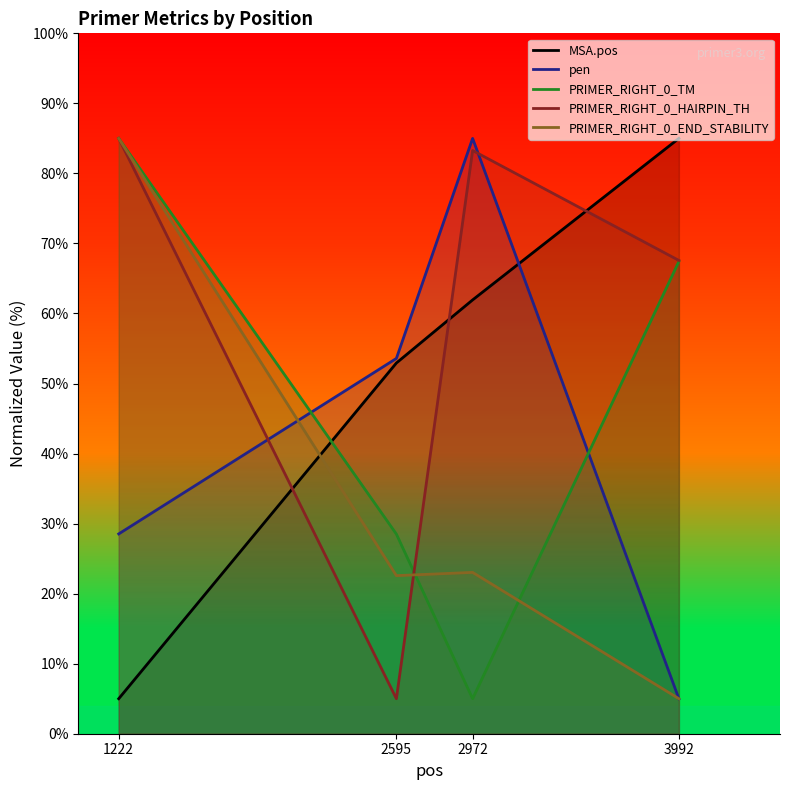

Reading left to right, what are all the values shown in this chart?

MSA.pos: 5.0	52.9	61.9	85.0
pen: 28.5	53.6	85.0	5.0
PRIMER_RIGHT_0_TM: 85.0	28.5	5.0	67.4
PRIMER_RIGHT_0_HAIRPIN_TH: 85.0	5.0	83.3	67.6
PRIMER_RIGHT_0_END_STABILITY: 85.0	22.6	23.0	5.0